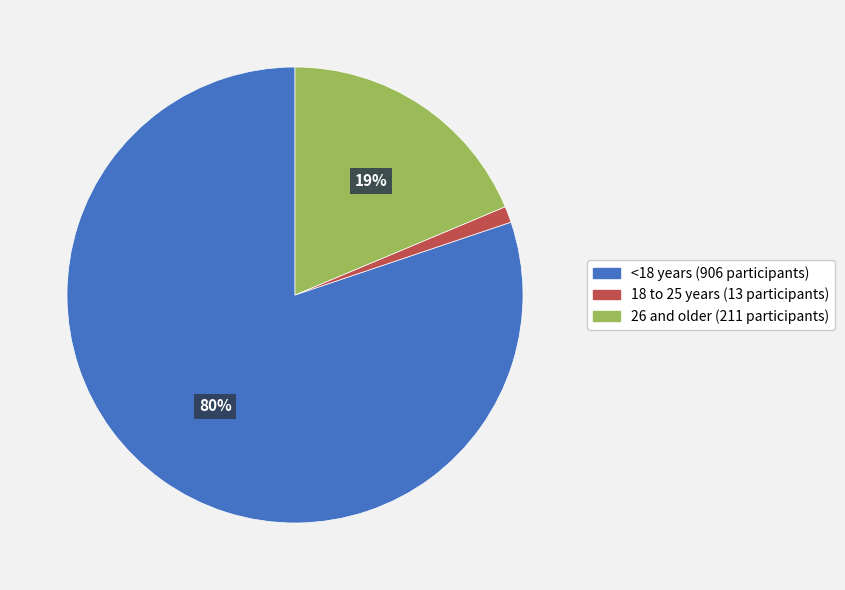

Is there a majority slice in this chart?

Yes